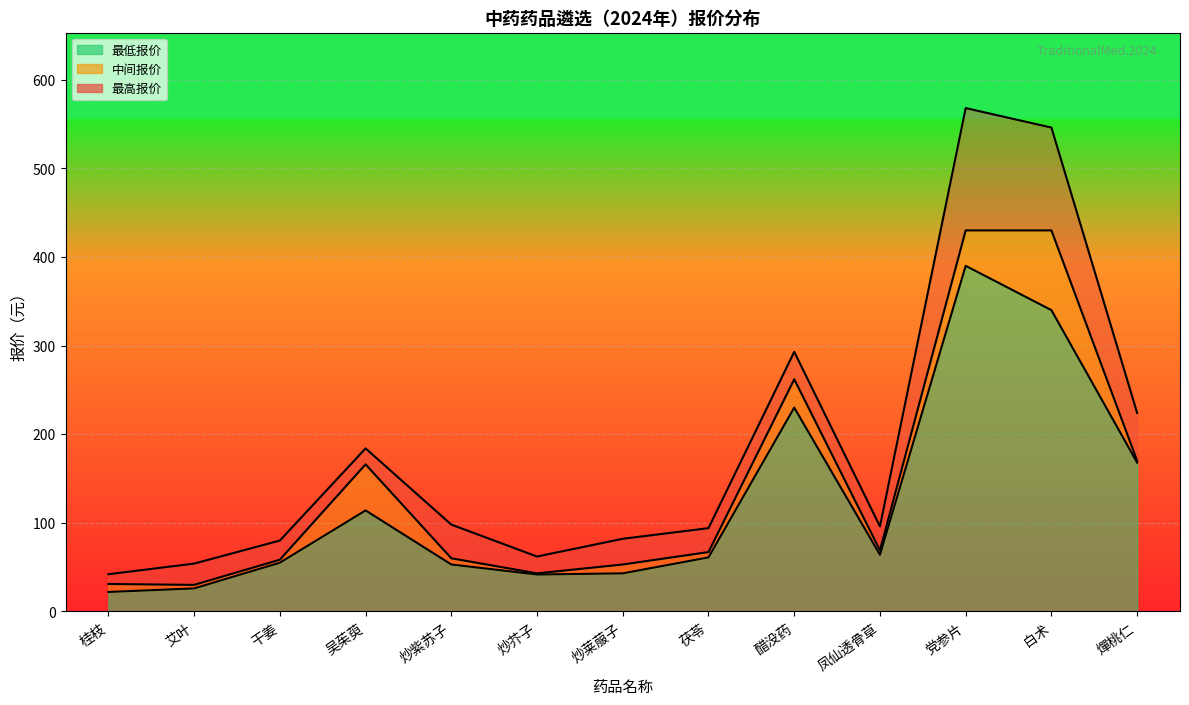

True or false: 中间报价 has a value of 30.0 at 艾叶.

True